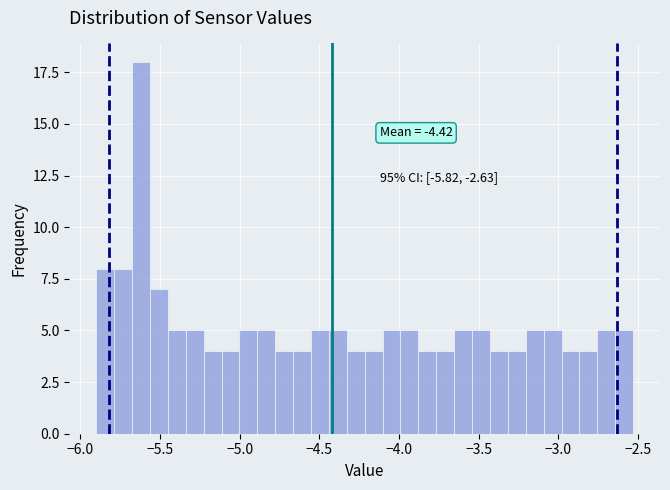

Read against the x-axis, roughly where is the centre of the tallest bar?

-5.60